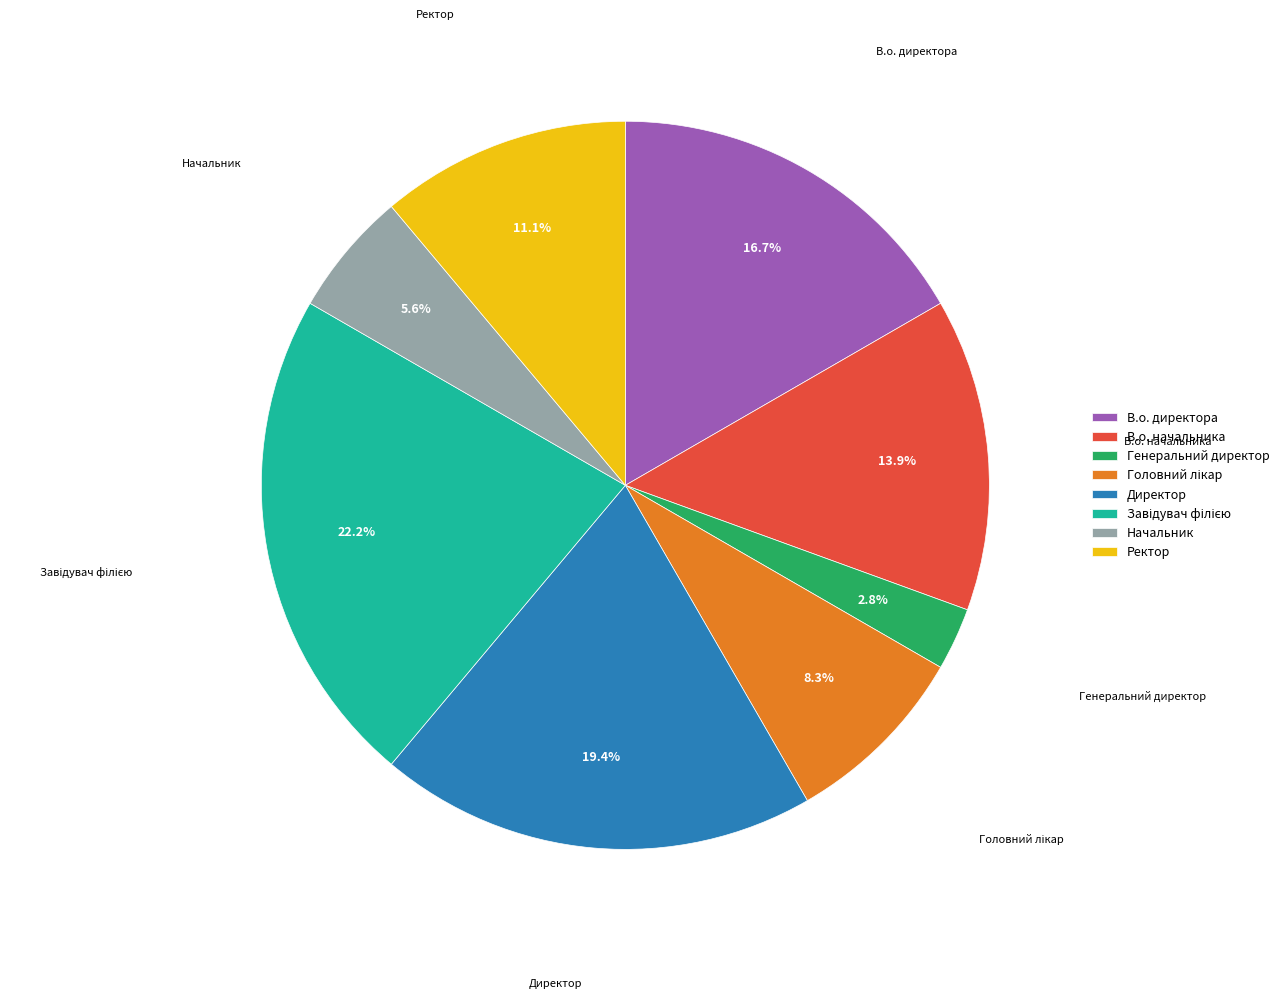

To the nearest percent, what is the combined percentage of В.о. директора and В.о. начальника?

31%